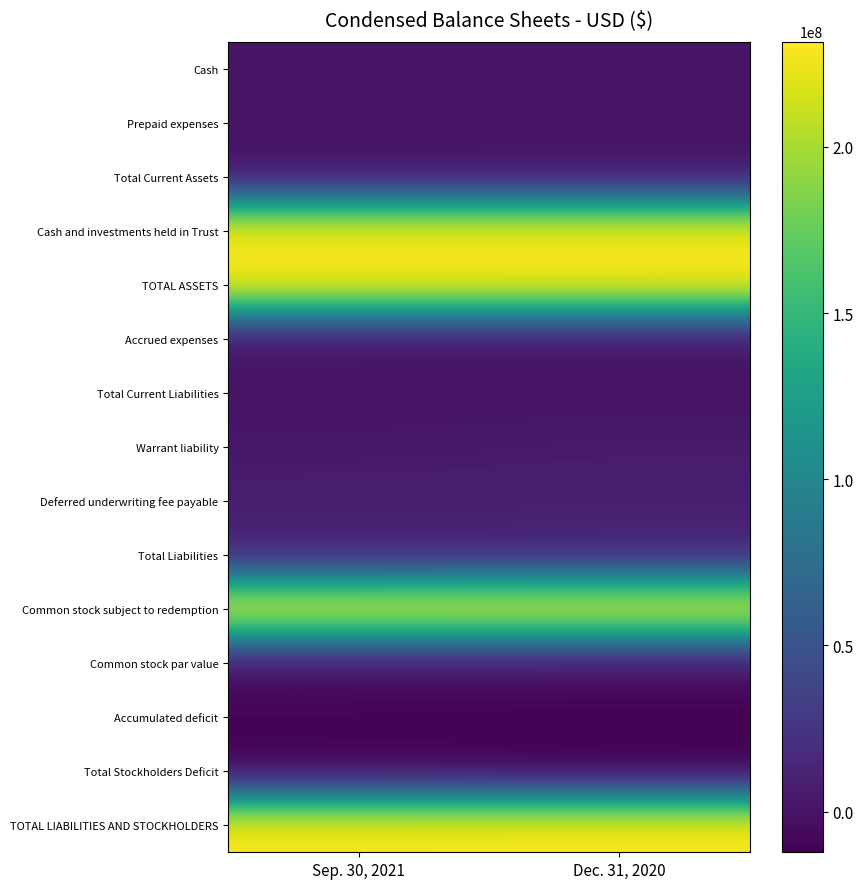

Reading left to right, list all the values displayed in this chart.

Cash: Sep. 30, 2021=1010087	Dec. 31, 2020=1401165
Prepaid expenses: Sep. 30, 2021=41417	Dec. 31, 2020=230427
Total Current Assets: Sep. 30, 2021=1051504	Dec. 31, 2020=1631592
Cash and investments held in Trust: Sep. 30, 2021=230078467	Dec. 31, 2020=230020608
TOTAL ASSETS: Sep. 30, 2021=231129971	Dec. 31, 2020=231652200
Accrued expenses: Sep. 30, 2021=195956	Dec. 31, 2020=53629
Total Current Liabilities: Sep. 30, 2021=195956	Dec. 31, 2020=53629
Warrant liability: Sep. 30, 2021=3536000	Dec. 31, 2020=5780000
Deferred underwriting fee payable: Sep. 30, 2021=8050000	Dec. 31, 2020=8050000
Total Liabilities: Sep. 30, 2021=11781956	Dec. 31, 2020=13883629
Common stock subject to redemption: Sep. 30, 2021=230000000	Dec. 31, 2020=230000000
Common stock par value: Sep. 30, 2021=575	Dec. 31, 2020=575
Accumulated deficit: Sep. 30, 2021=-10652560	Dec. 31, 2020=-12232004
Total Stockholders Deficit: Sep. 30, 2021=-10651985	Dec. 31, 2020=-12231429
TOTAL LIABILITIES AND STOCKHOLDERS: Sep. 30, 2021=231129971	Dec. 31, 2020=231652200